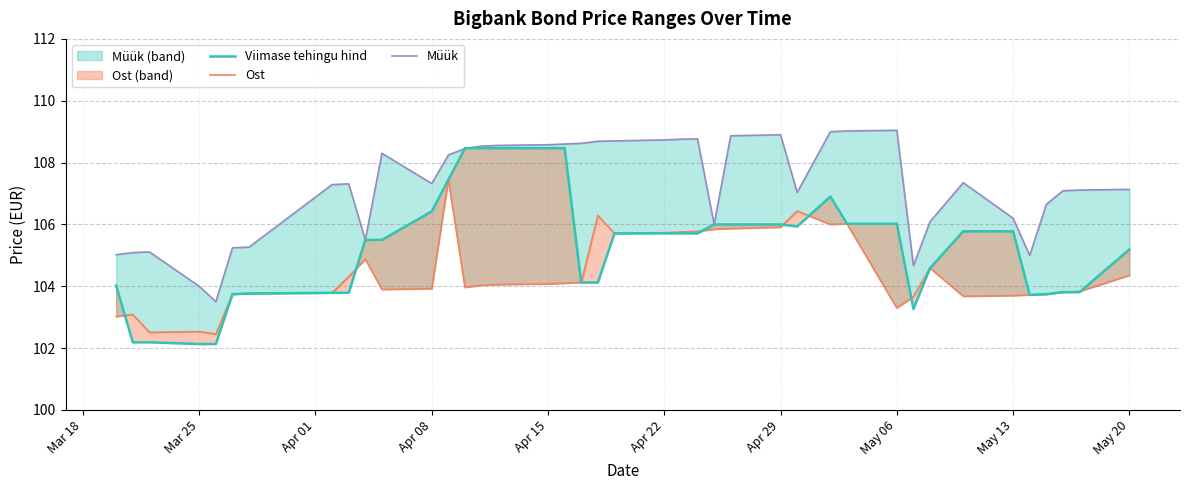

Reading right to left, transcribe all the data shown in this chart.

Viimase tehingu hind: 105.2	103.8	103.8	103.7	103.7	105.8	105.8	104.6	103.3	106.0	106.0	106.9	105.9	106.0	106.0	106.0	105.7	105.7	105.7	105.7	104.1	104.1	108.5	108.5	108.5	108.5	108.5	107.4	106.4	105.5	105.5	103.8	103.8	103.8	103.7	102.1	102.1	102.2	102.2	104.0
Ost: 104.4	103.8	103.8	103.7	103.7	103.7	103.7	104.6	103.7	103.3	106.0	106.0	106.4	105.9	105.9	105.8	105.8	105.8	105.7	105.7	106.3	104.1	104.1	104.1	104.1	104.0	104.0	107.4	103.9	103.9	104.9	104.3	103.8	103.8	103.7	102.5	102.5	102.5	103.1	103.0
Müük: 107.1	107.1	107.1	106.6	105.0	106.2	107.3	106.1	104.7	109.0	109.0	109.0	107.0	108.9	108.9	106.0	108.8	108.8	108.7	108.7	108.7	108.6	108.6	108.6	108.6	108.5	108.5	108.2	107.3	108.3	105.5	107.3	107.3	105.3	105.2	103.5	104.0	105.1	105.1	105.0